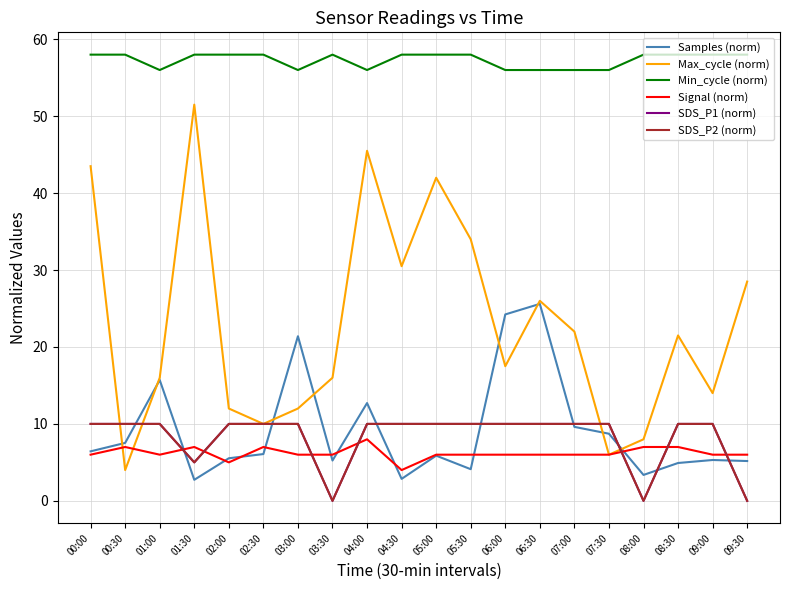

Does the chart display data point markers on the line(s)?

No